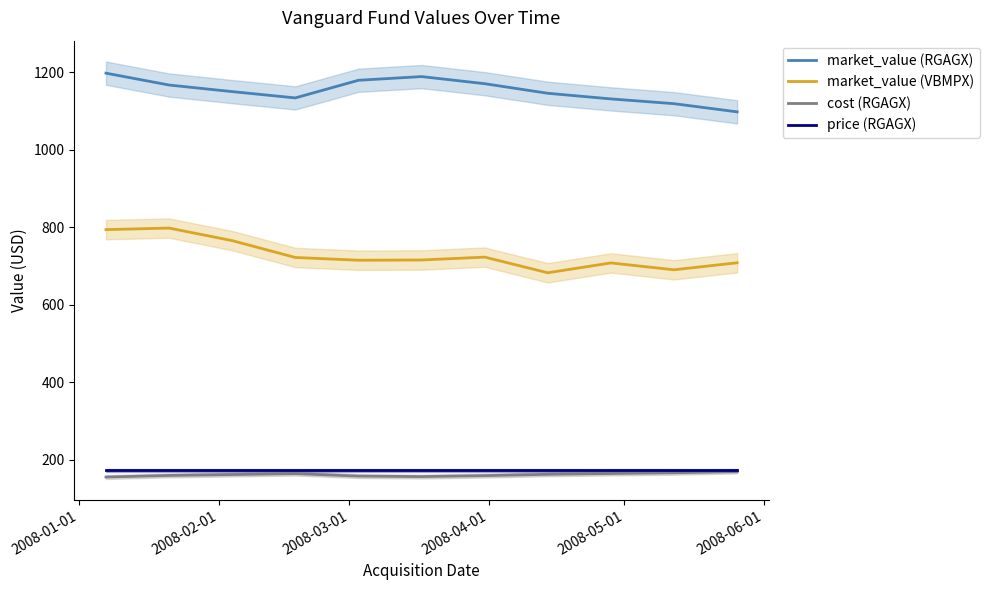

What is the lowest value of the market_value (RGAGX) series?

1098.1